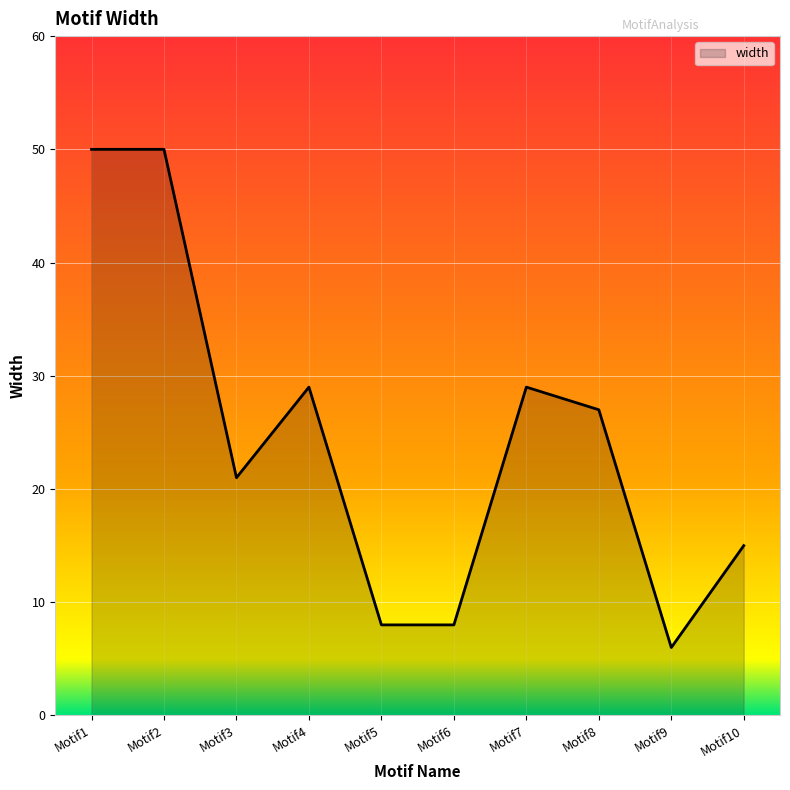

Which category has the lowest value across all series?

Motif9